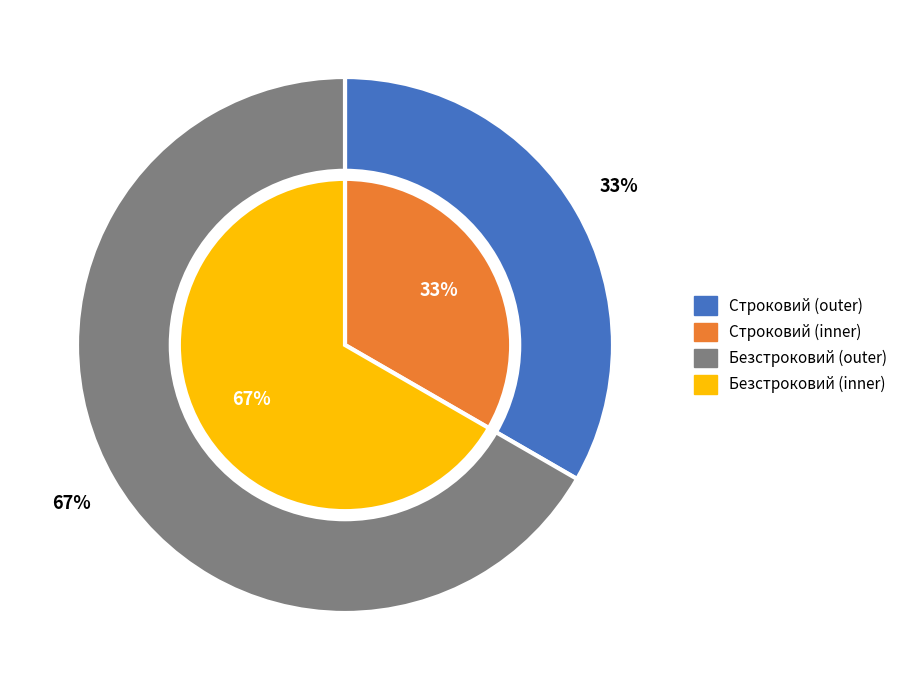

To the nearest percent, what is the difference between the largest and smallest slice percentages?

33%